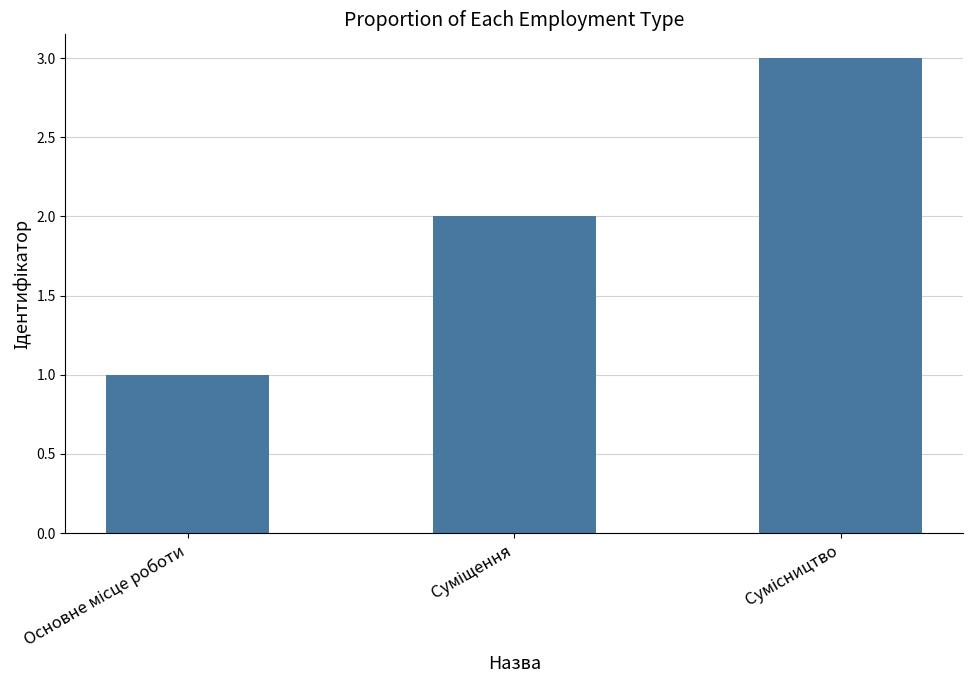

What is the maximum value shown in the chart?

3